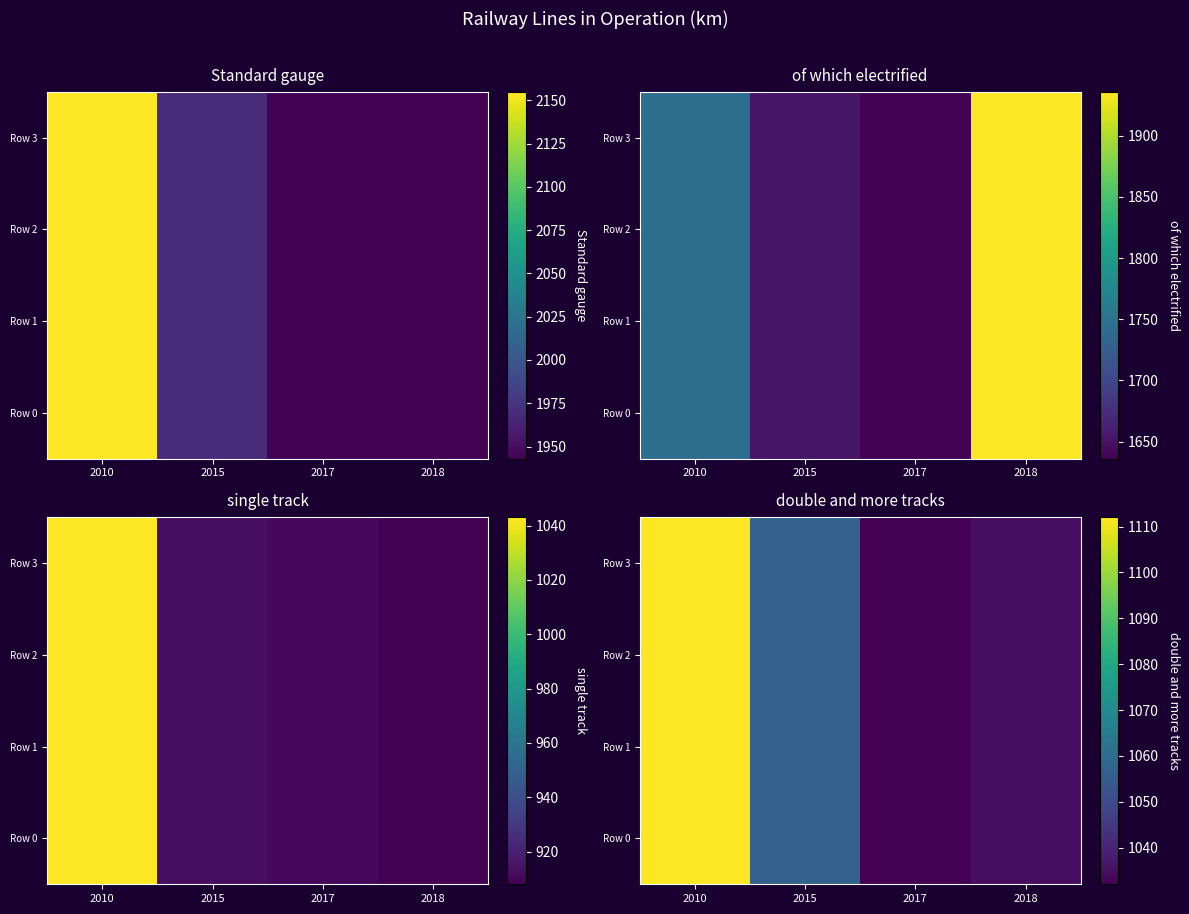

At 2010, list the series in order from largest to smallest.

Row 0, Row 1, Row 2, Row 3